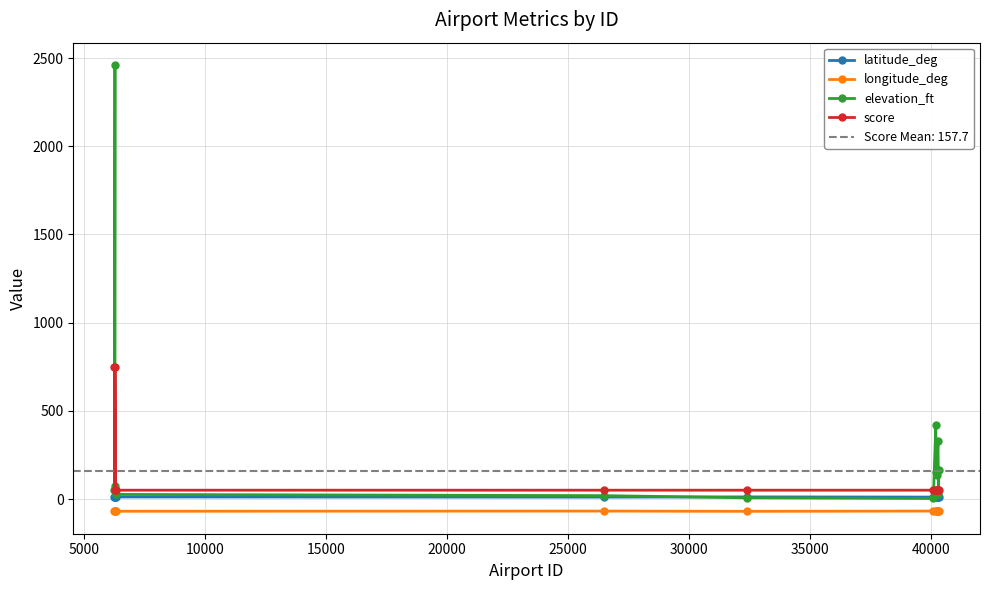

True or false: latitude_deg and score cross at least once.

False